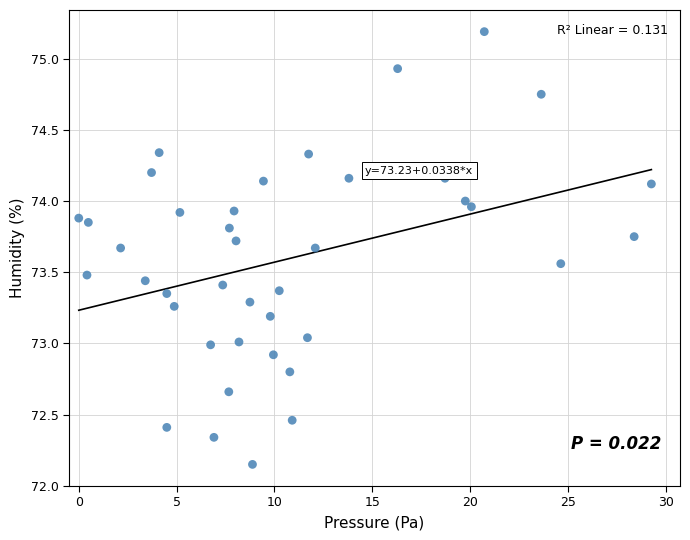

What is the range of Y values (max minus min)?

3.0